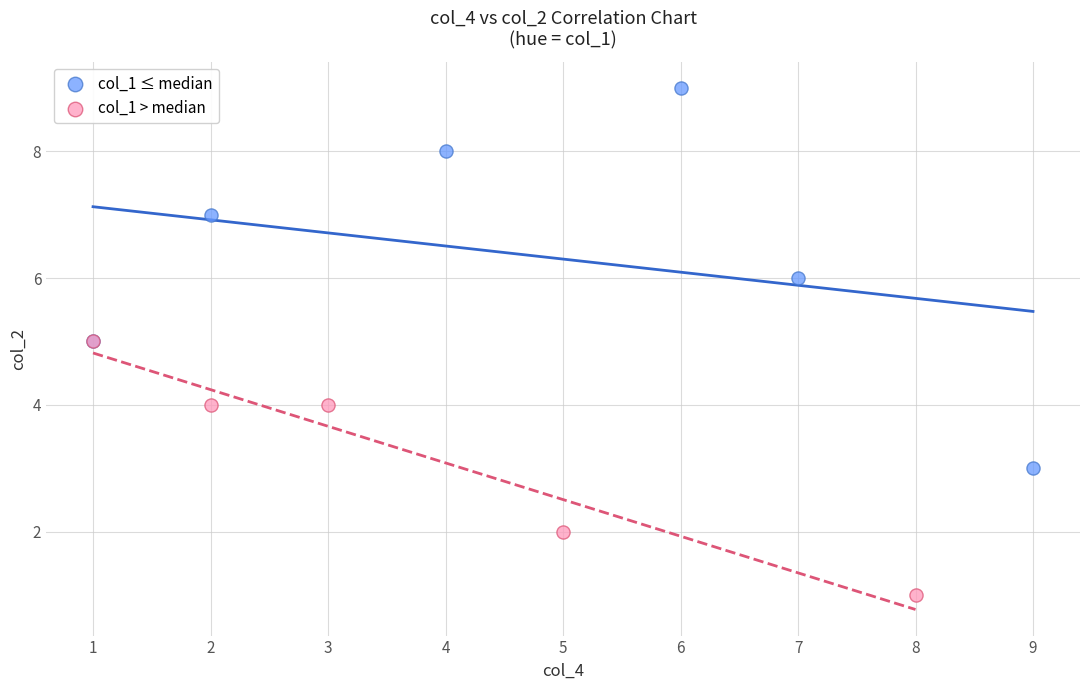

Which series reaches the maximum Y coordinate?

col_1 ≤ median